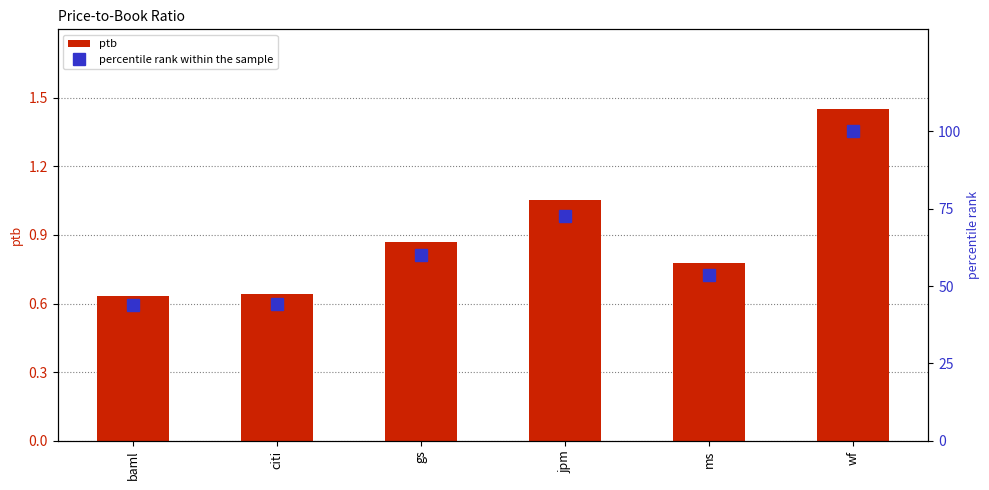

What is the difference between the ptb values at citi and jpm?

0.4